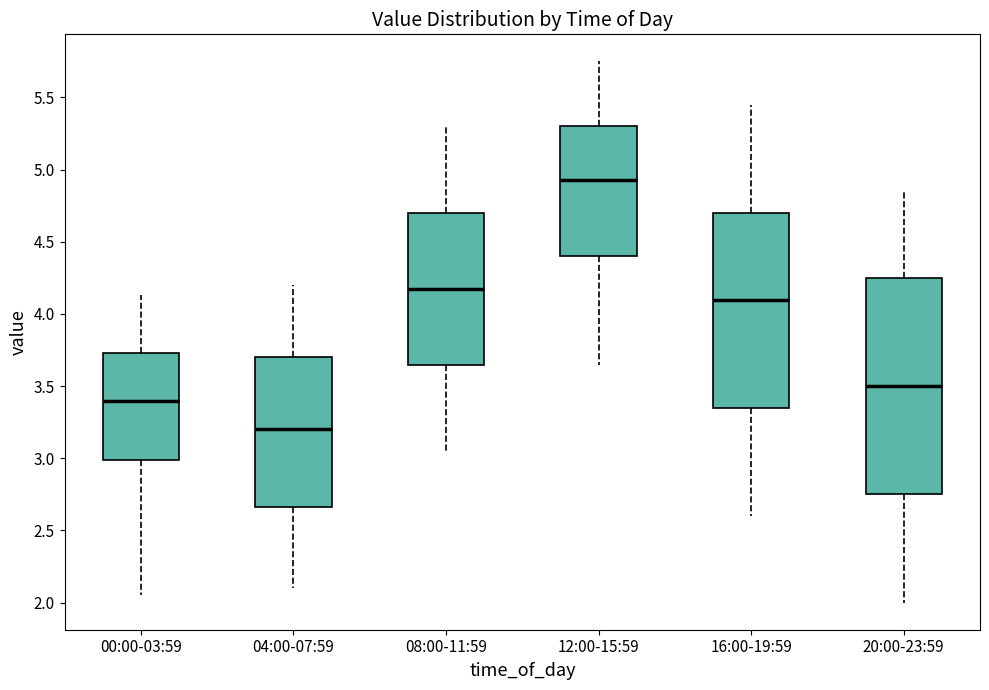

Which box is the tallest, from its lower edge to its upper edge?

20:00-23:59